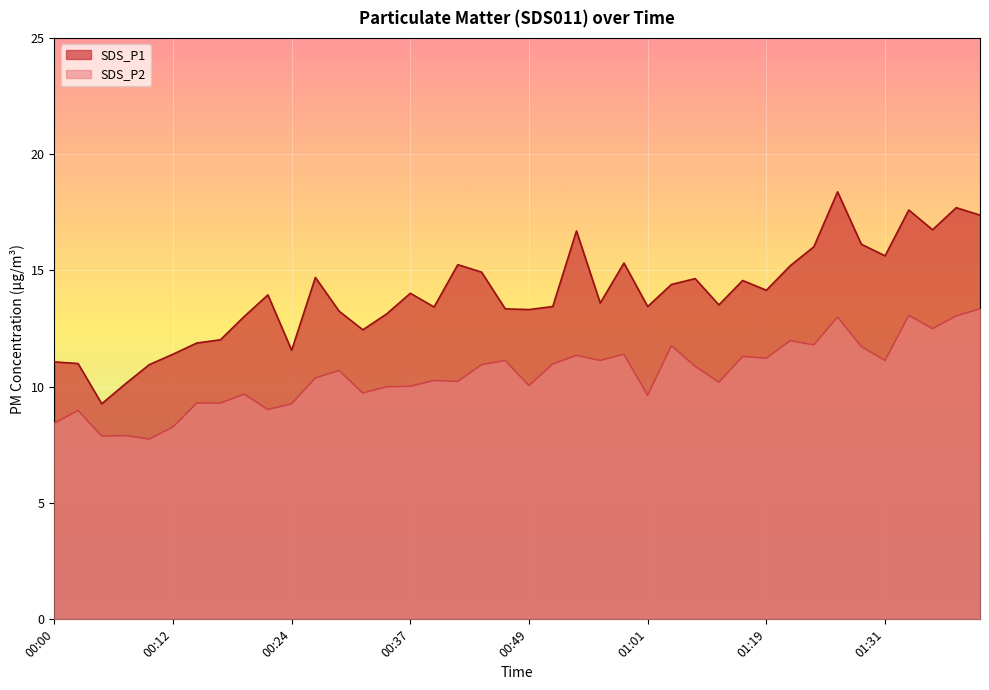

Which category has the highest value in the SDS_P1 series?

01:26